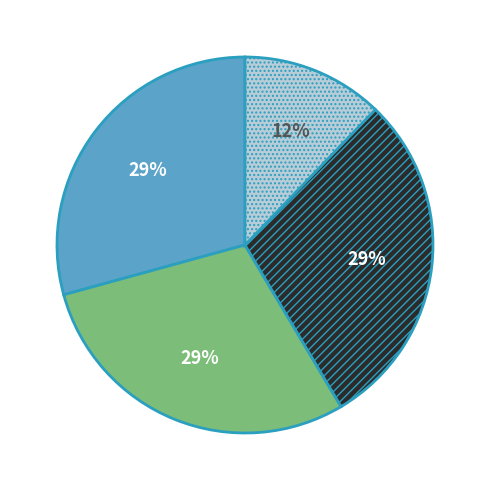

Is there any slice that represents more than half of the pie?

No